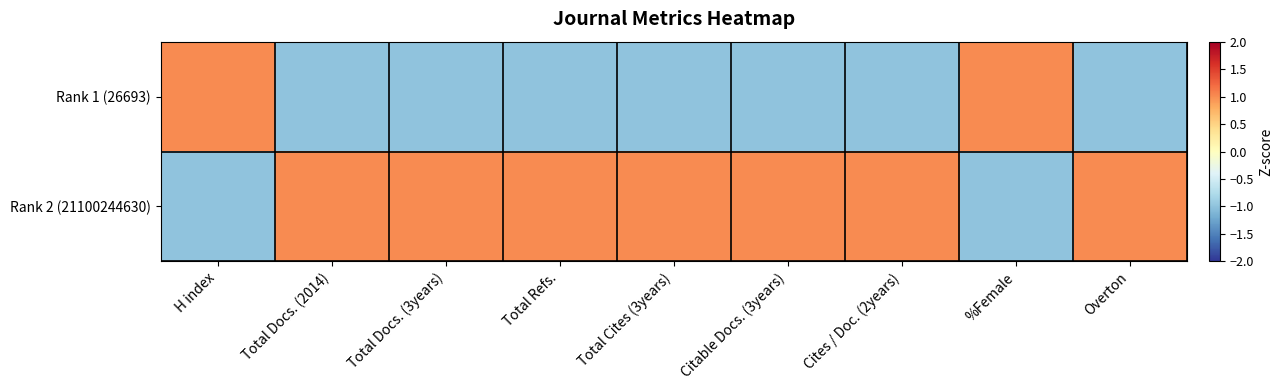

Which has a higher value, Total Docs. (3years) or Overton?

Total Docs. (3years)